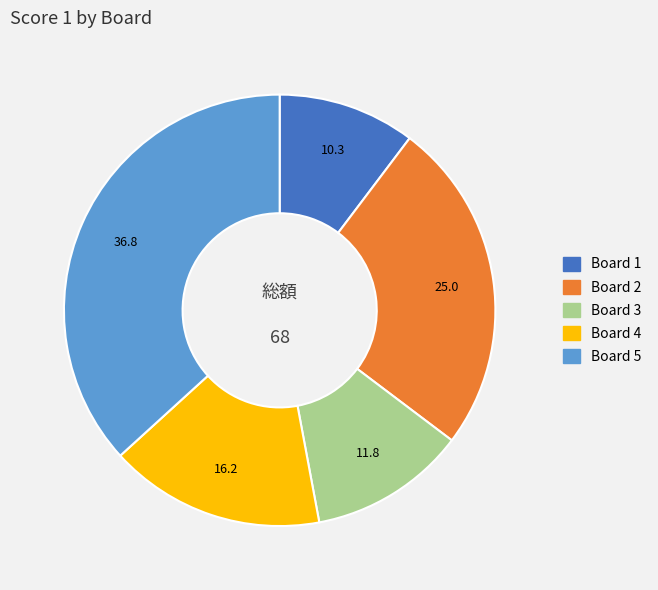

Rank the categories by value from highest to lowest.

Board 5, Board 2, Board 4, Board 3, Board 1